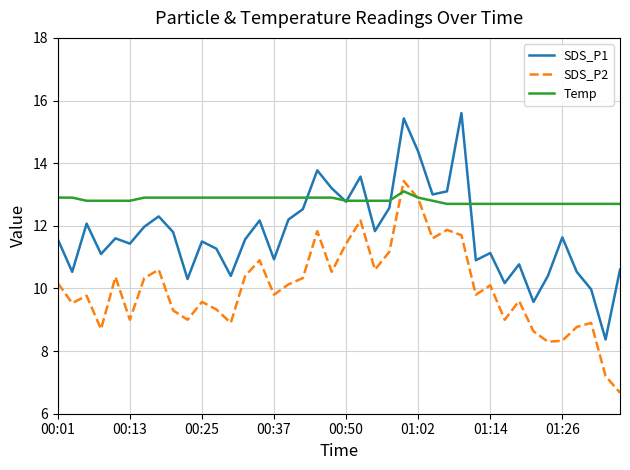

Which series has the widest spread of values?

SDS_P1